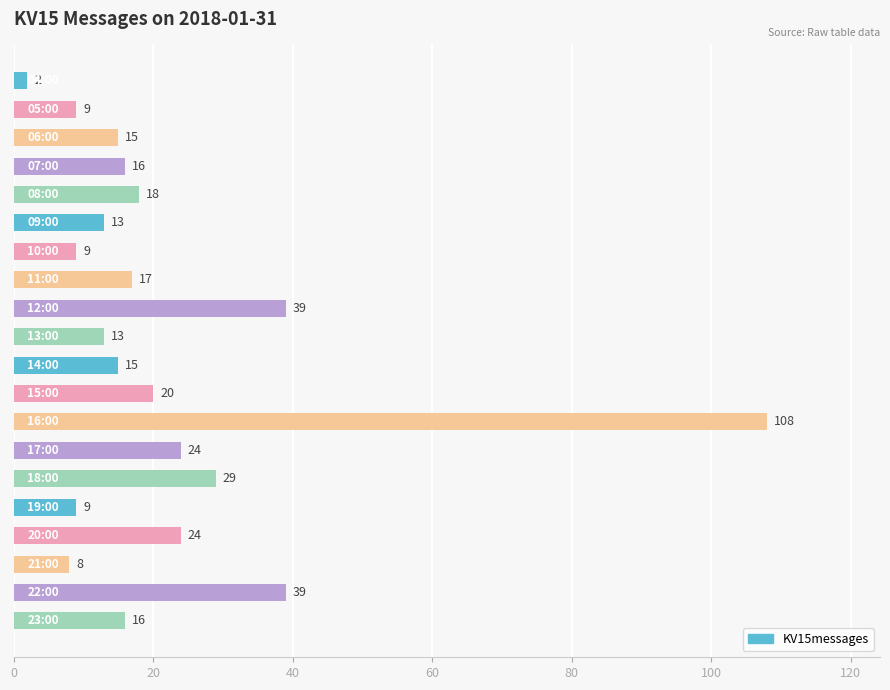

What is the value of the 12th bar from the top?

20